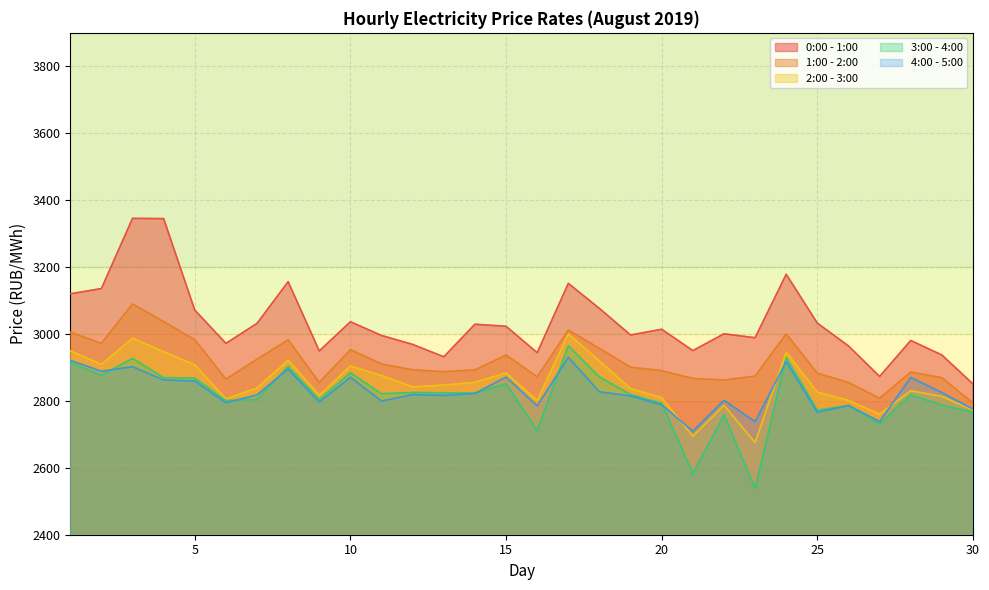

True or false: 2:00 - 3:00 and 0:00 - 1:00 cross at least once.

False